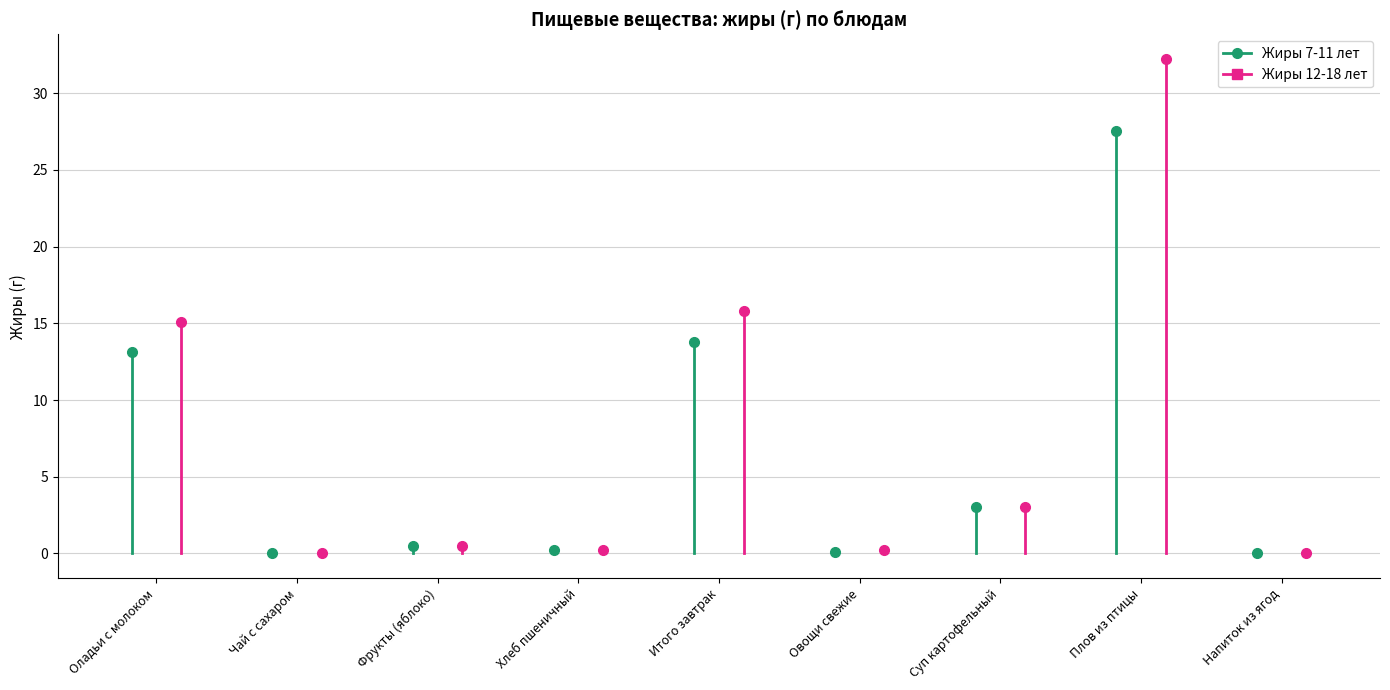

What is the maximum value for Жиры 7-11 лет?

27.5